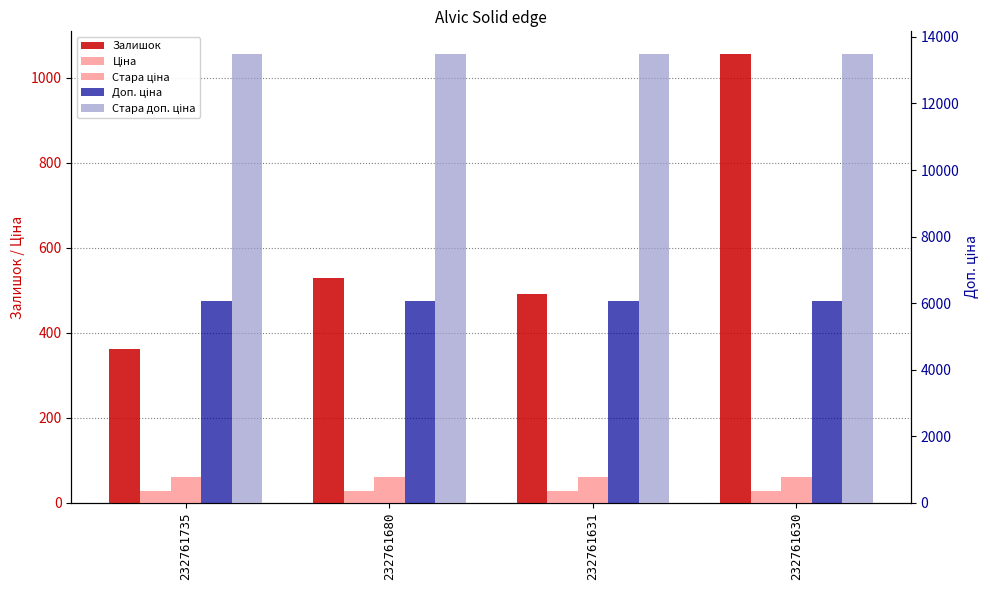

Are the bars grouped side by side (vs. stacked)?

Yes